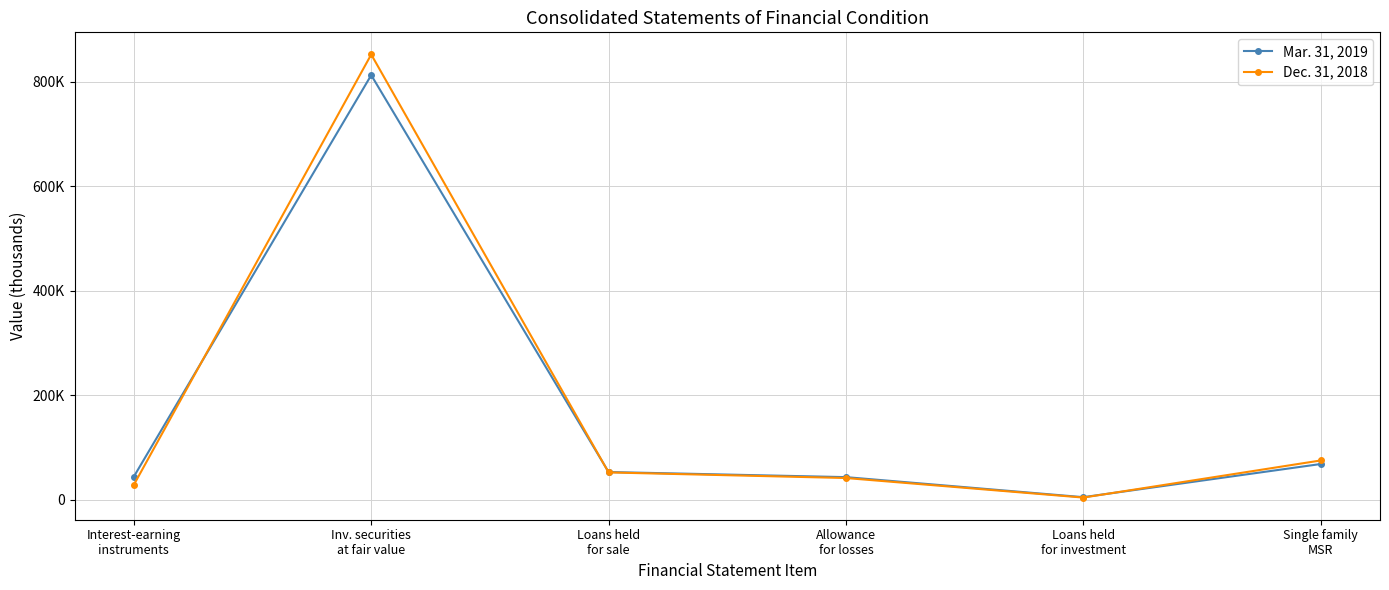

The value of Mar. 31, 2019 at Loans held
for investment is 4830. True or false?

True